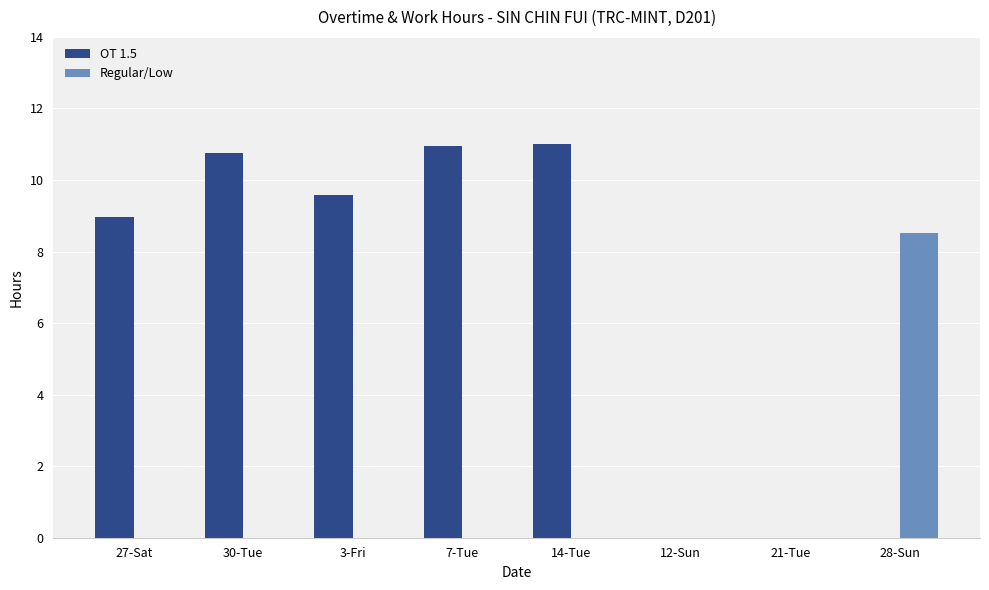

Is the value of OT 1.5 at 7-Tue greater than the value of Regular/Low at 12-Sun?

Yes